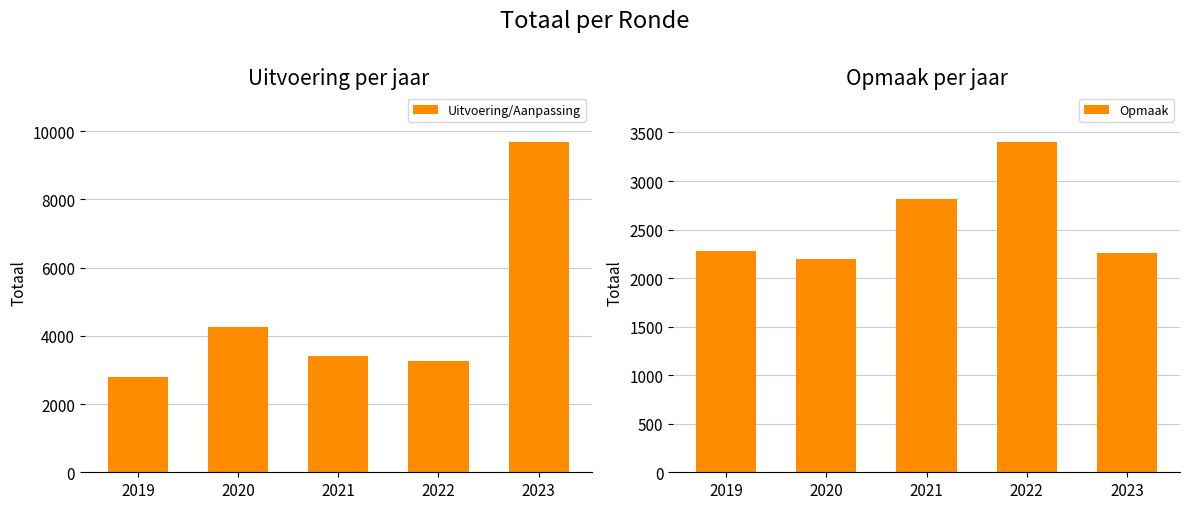

What is the difference between the maximum and minimum values in the Uitvoering/Aanpassing series?

6902